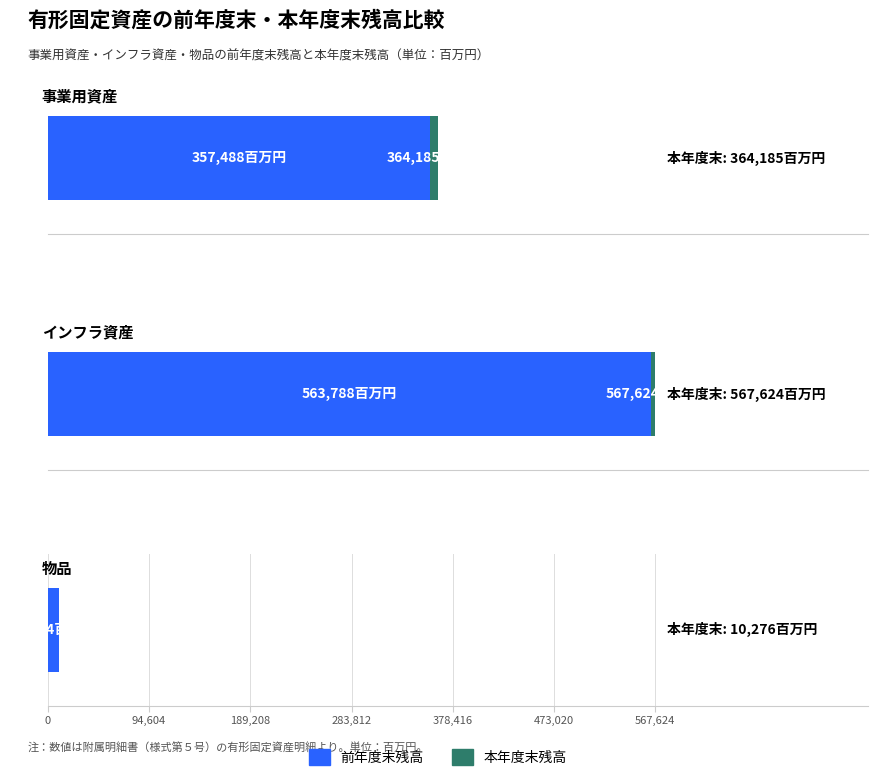

What is the maximum value shown in the chart?

567624